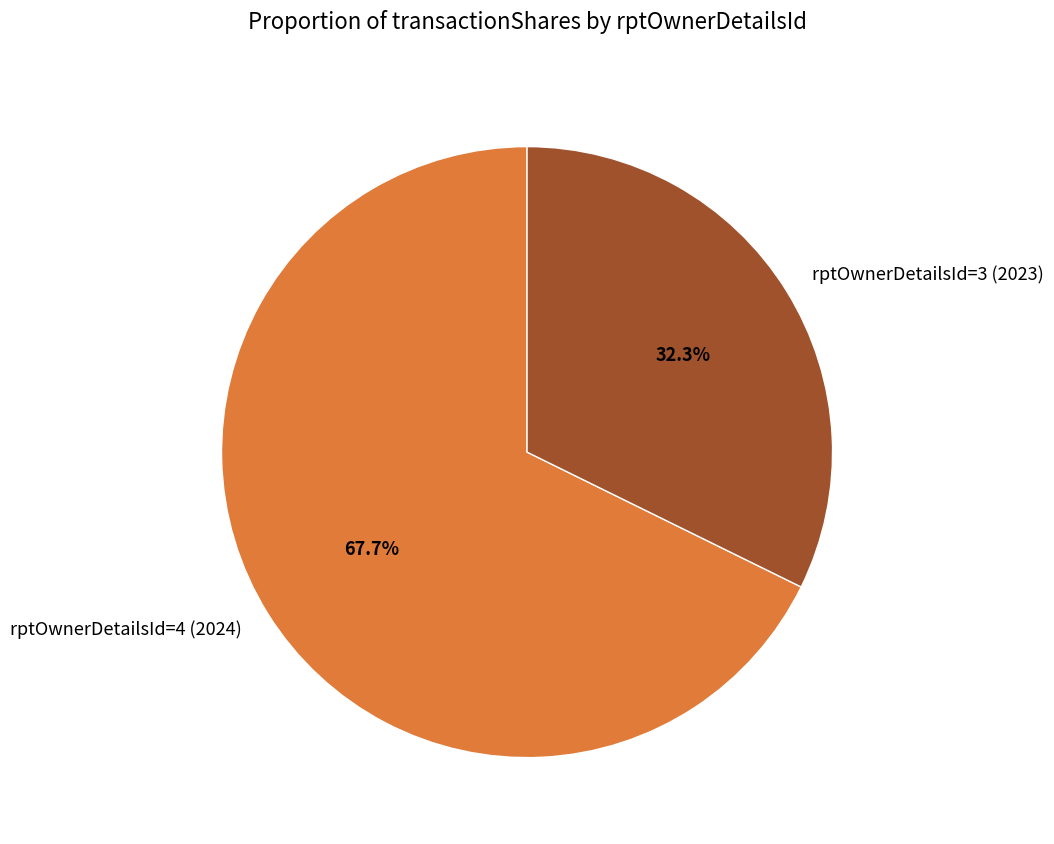

Which slice is the smallest?

rptOwnerDetailsId=3 (2023)